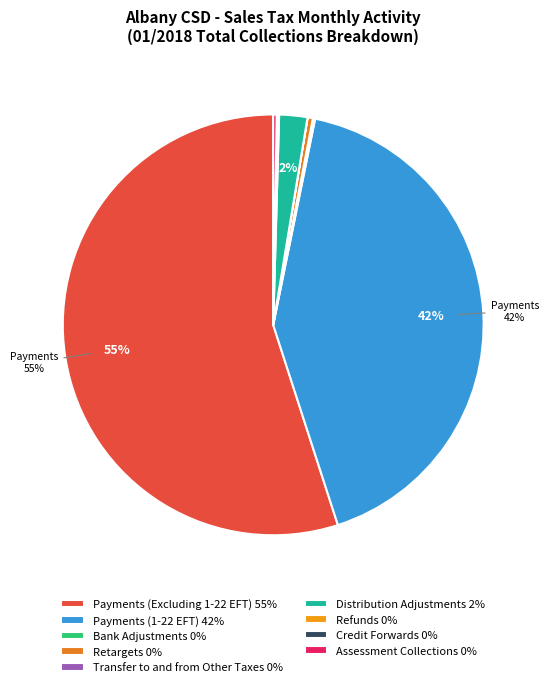

Count the number of slices in the pie.

9